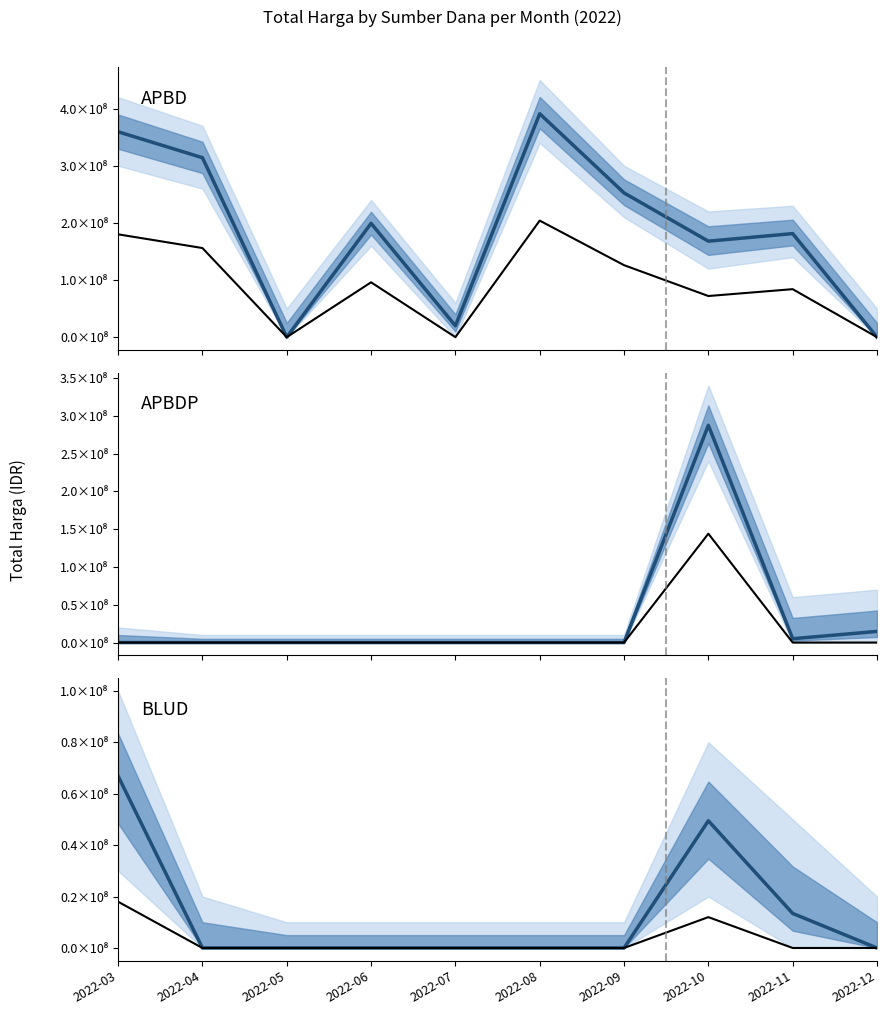

Which has a higher value, 2022-06 or 2022-09?

2022-09